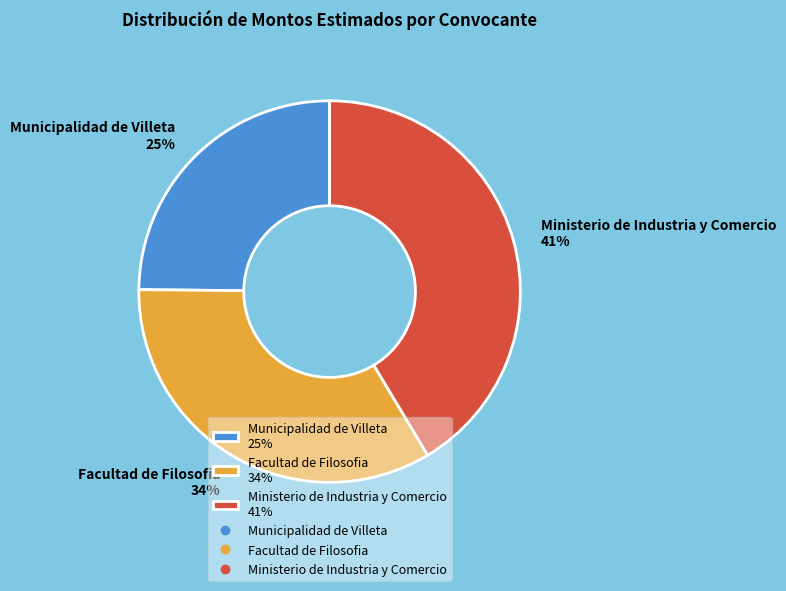

Is the sum of Municipalidad de Villeta 25% and Ministerio de Industria y Comercio 41% greater than half?

Yes